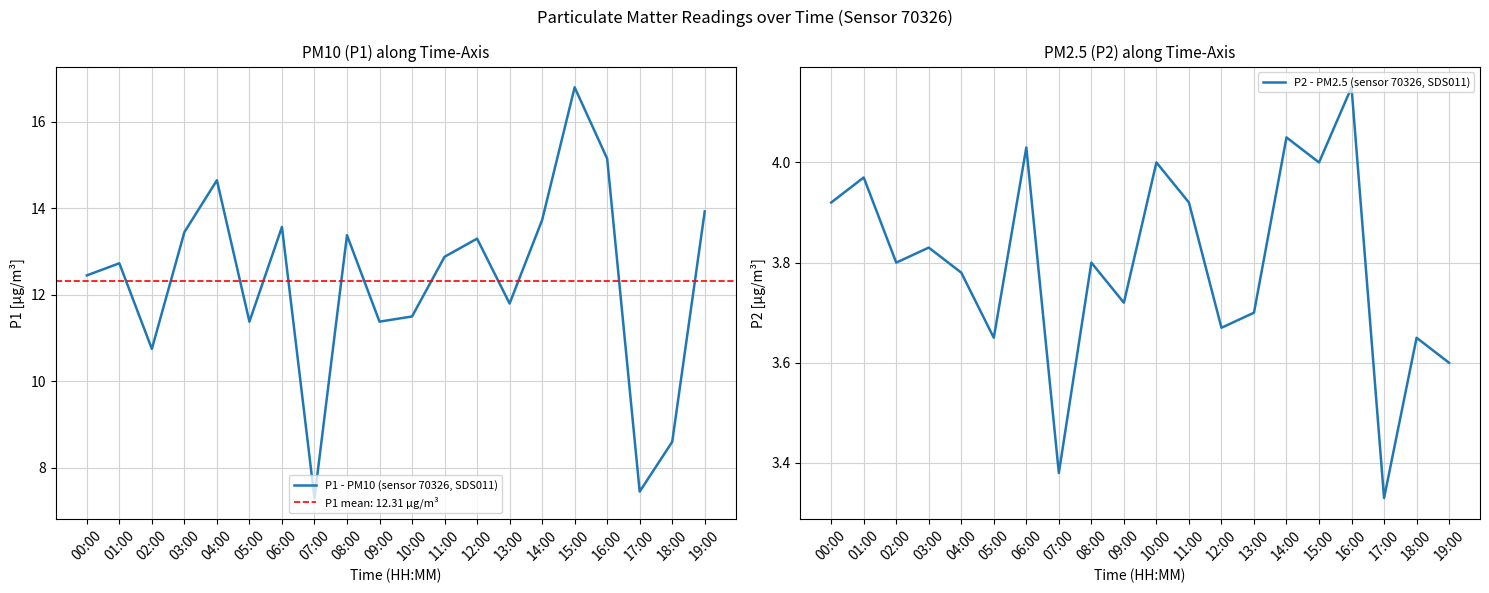

How many distinct data groups are displayed?

2